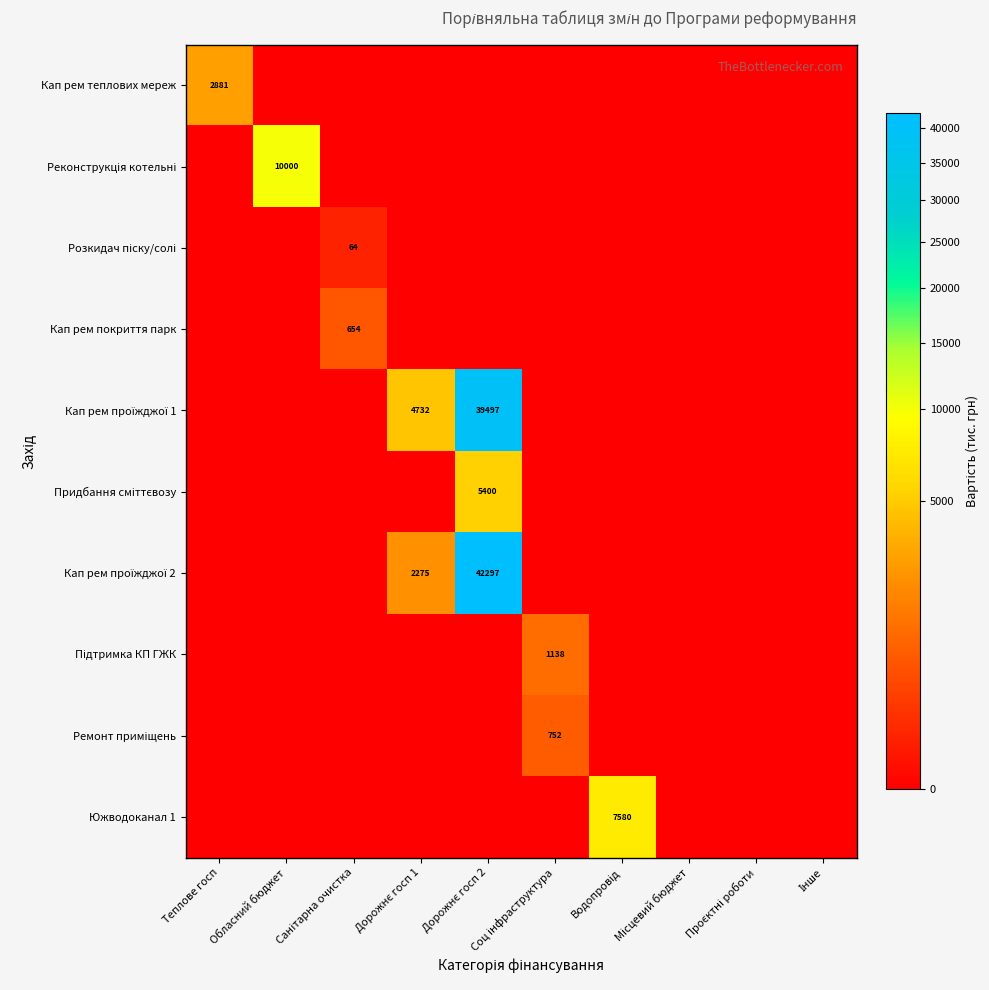

Between Соц інфраструктура and Проєктні роботи, which is larger?

Соц інфраструктура